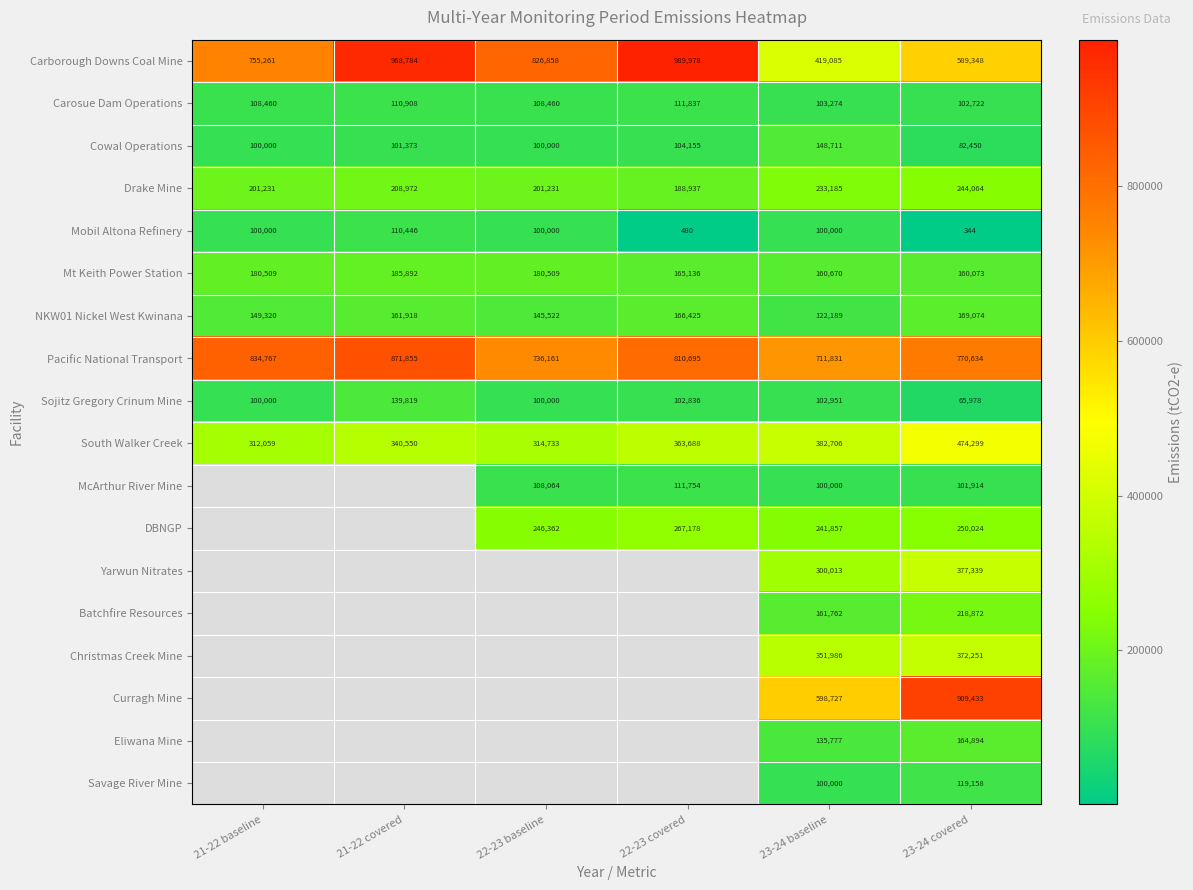

Which label corresponds to the smallest value in the chart?

23-24 covered